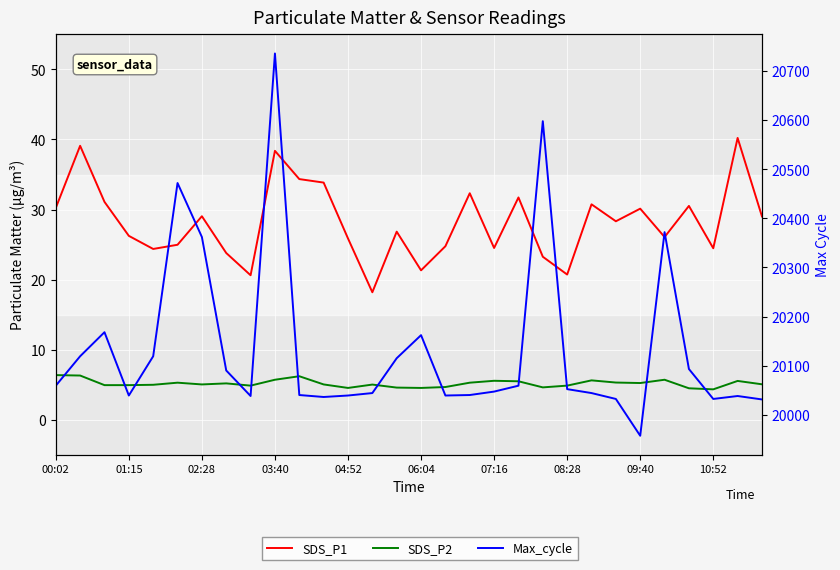

How many values in the SDS_P1 series exceed 28?

15